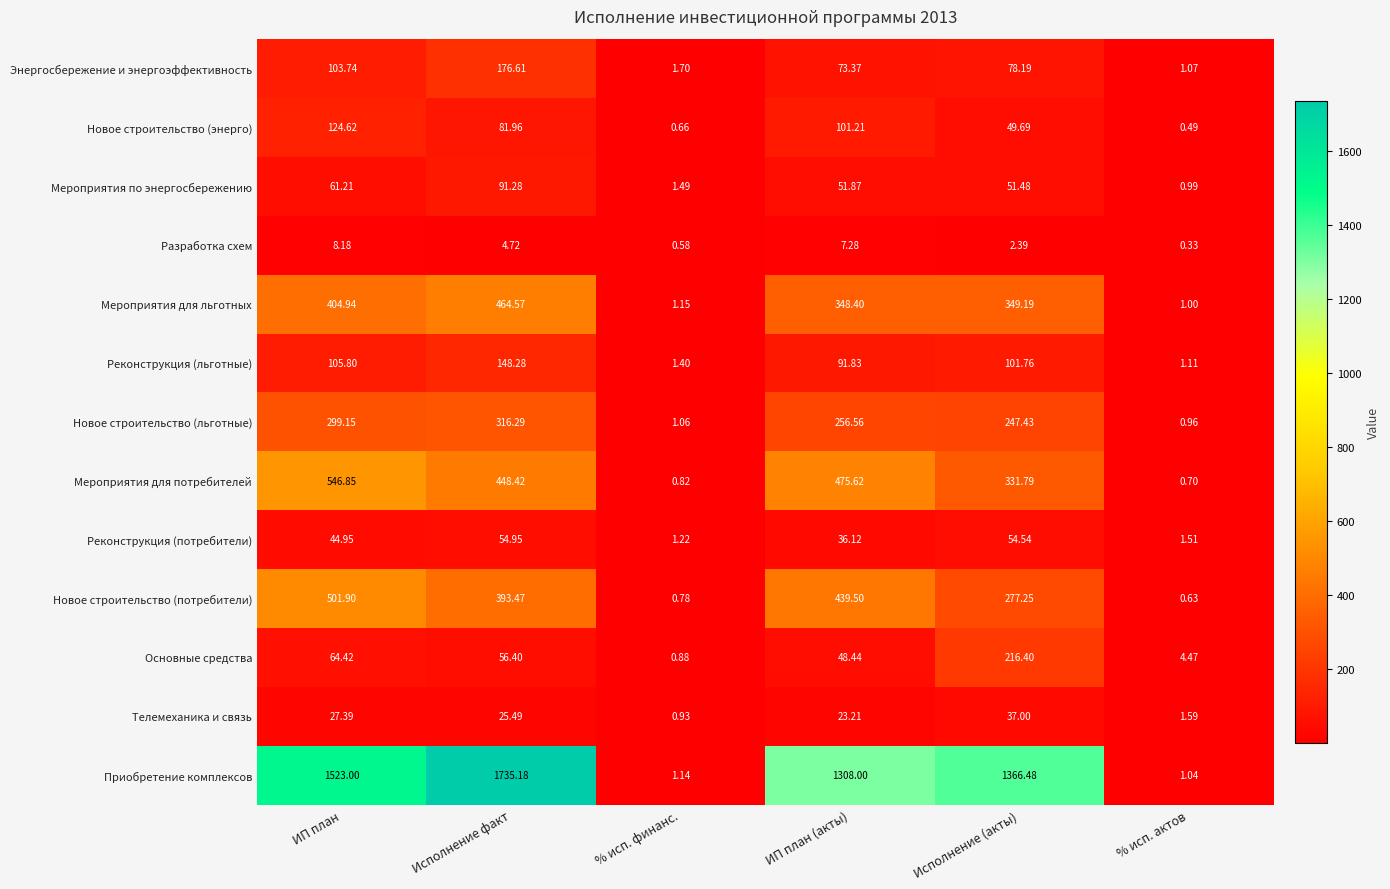

Which category has the highest value in the Разработка схем series?

ИП план